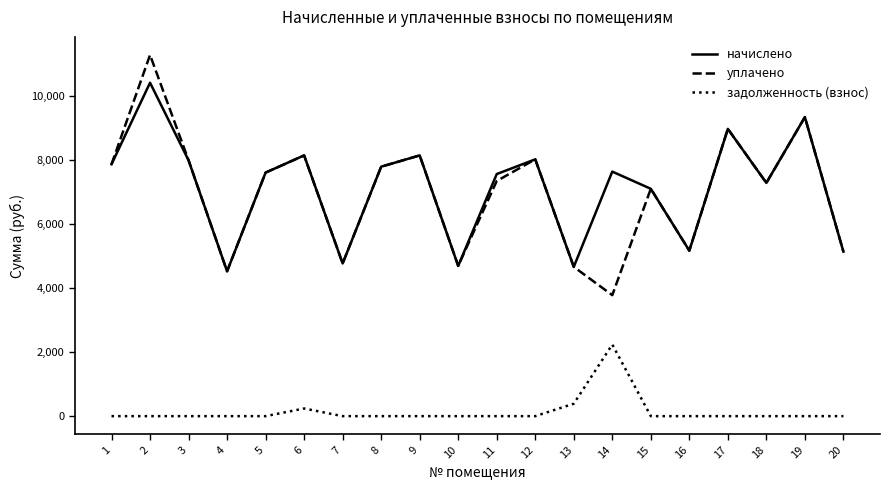

What is the difference between the highest and lowest values at 13?

4280.3